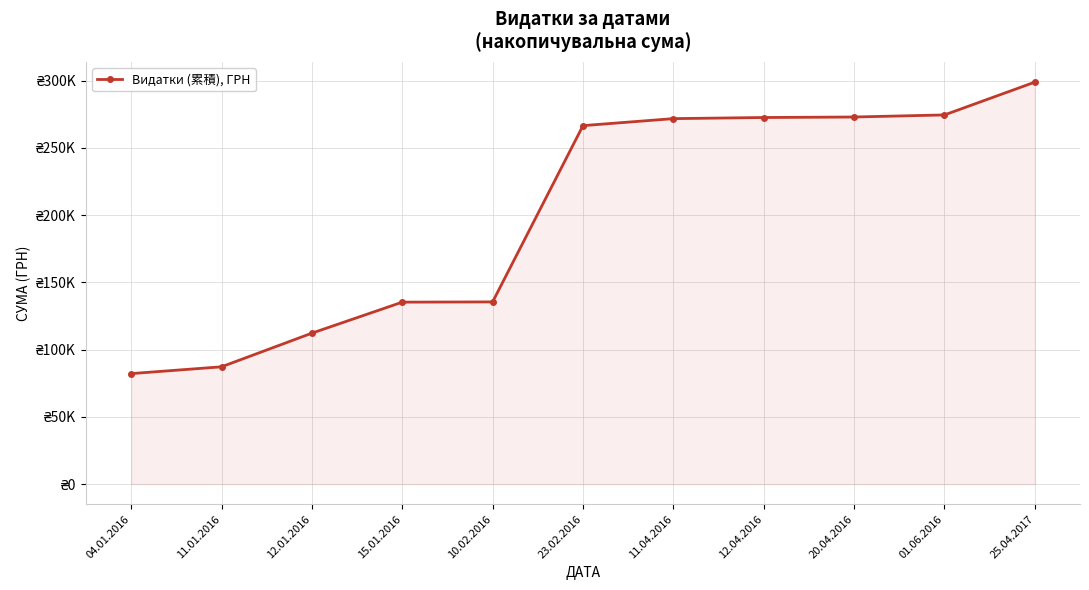

What is the smallest value displayed?

82201.2